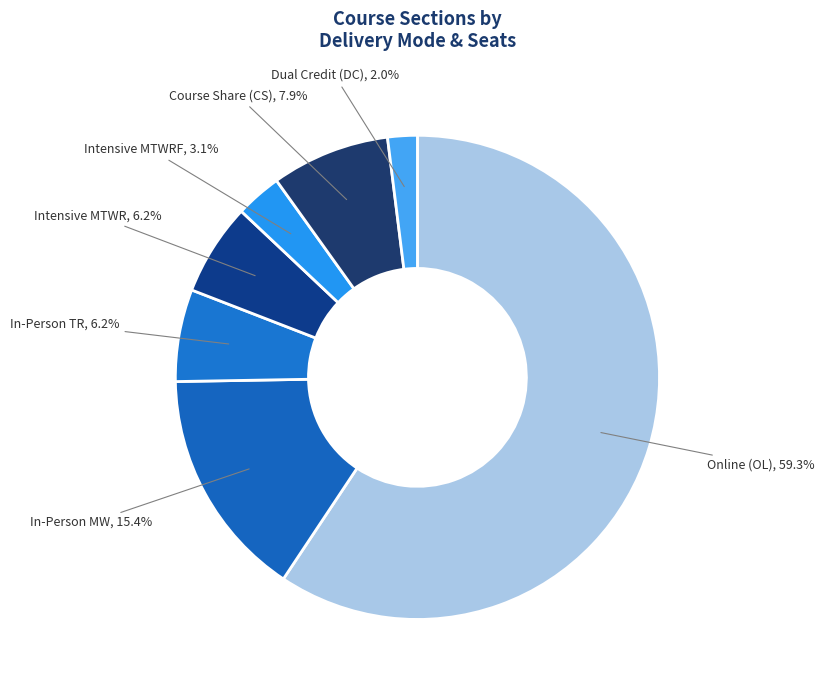

Which category has the biggest portion of the pie?

OL